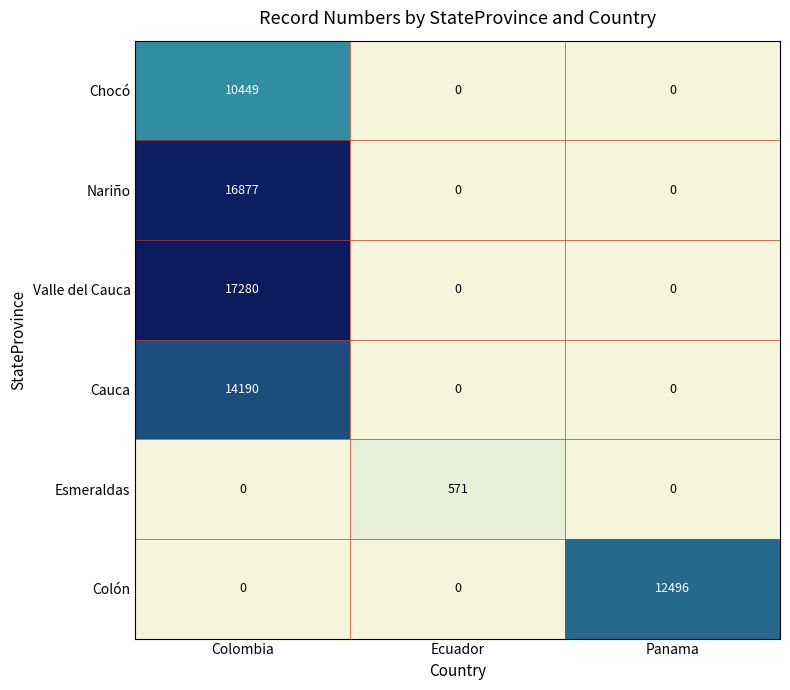

Which series changed the most between Ecuador and Panama?

Colón